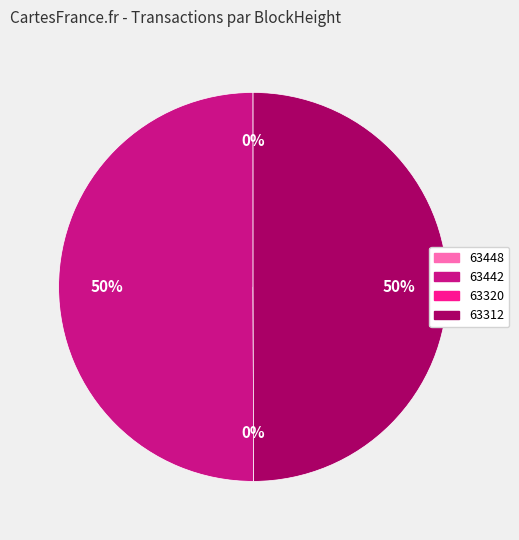

What is the change in value from 63442 to 63320?

-7789